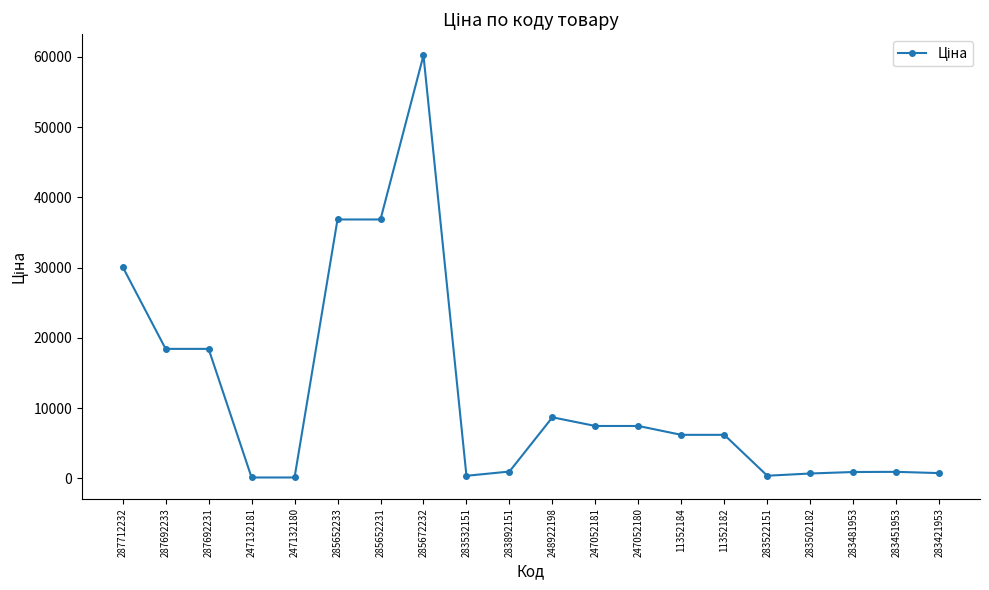

What is the value of the 13th point from the left?

7444.6